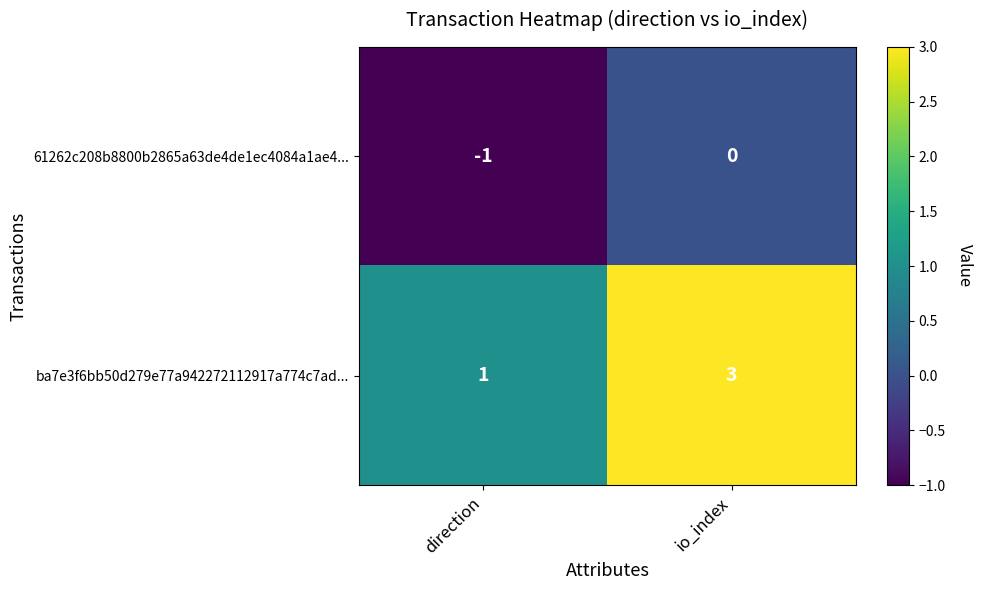

Count the number of categories in the chart.

2